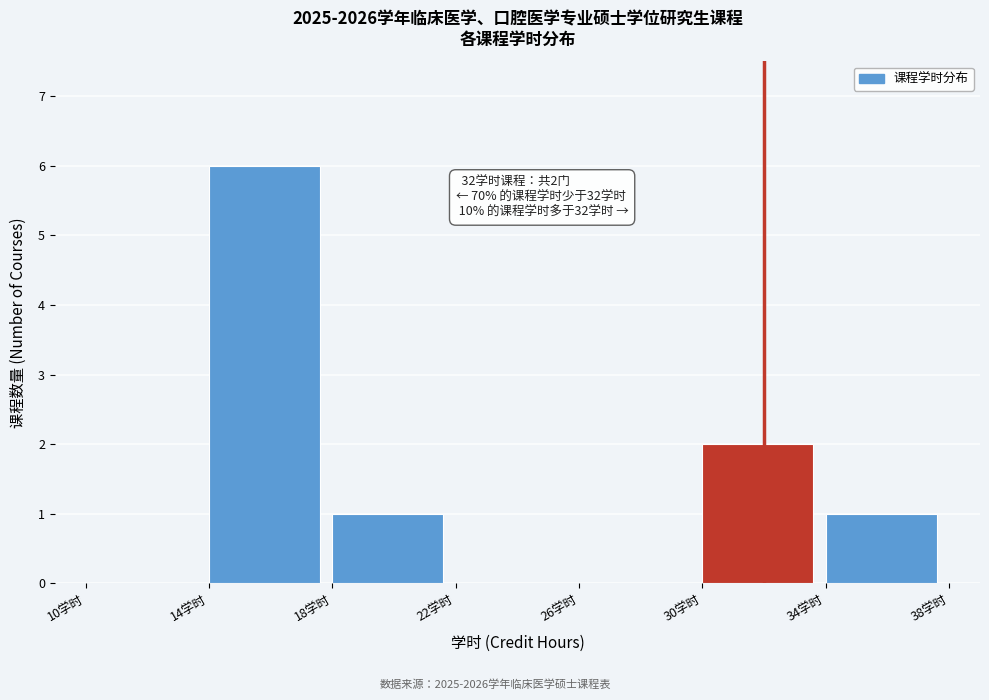

Which range on the x-axis has the tallest bar?

14 to 18